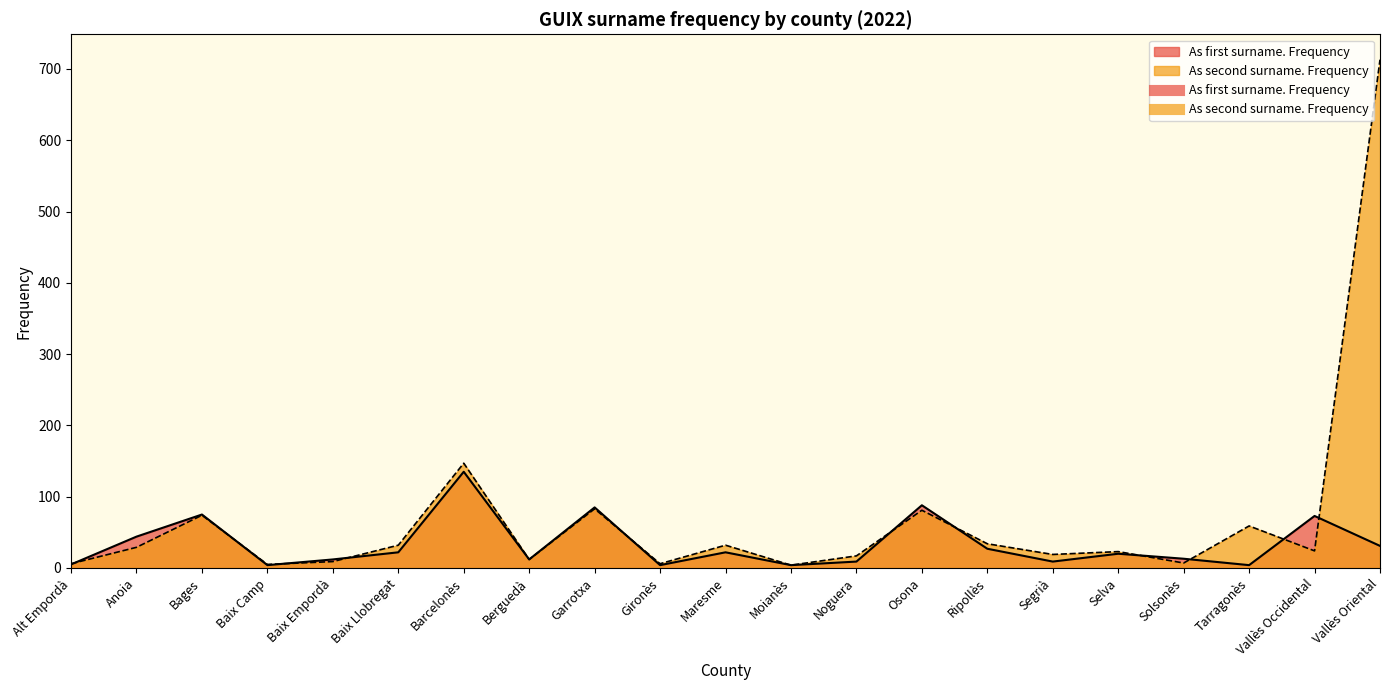

What is the sum of the As second surname. Frequency values at Anoia and Bages?

103